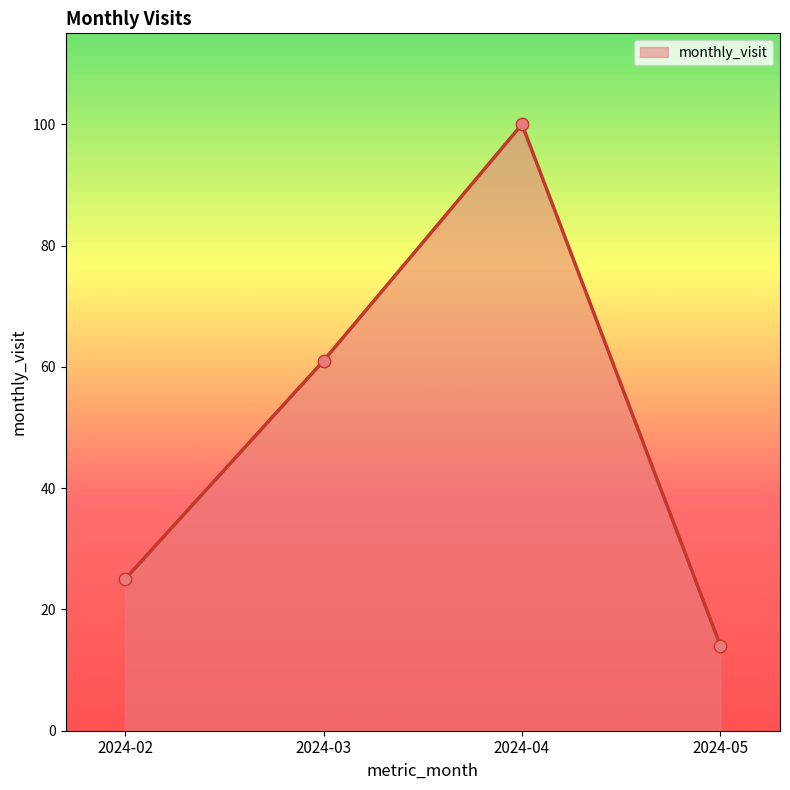

Which has a higher value, 2024-03 or 2024-04?

2024-04